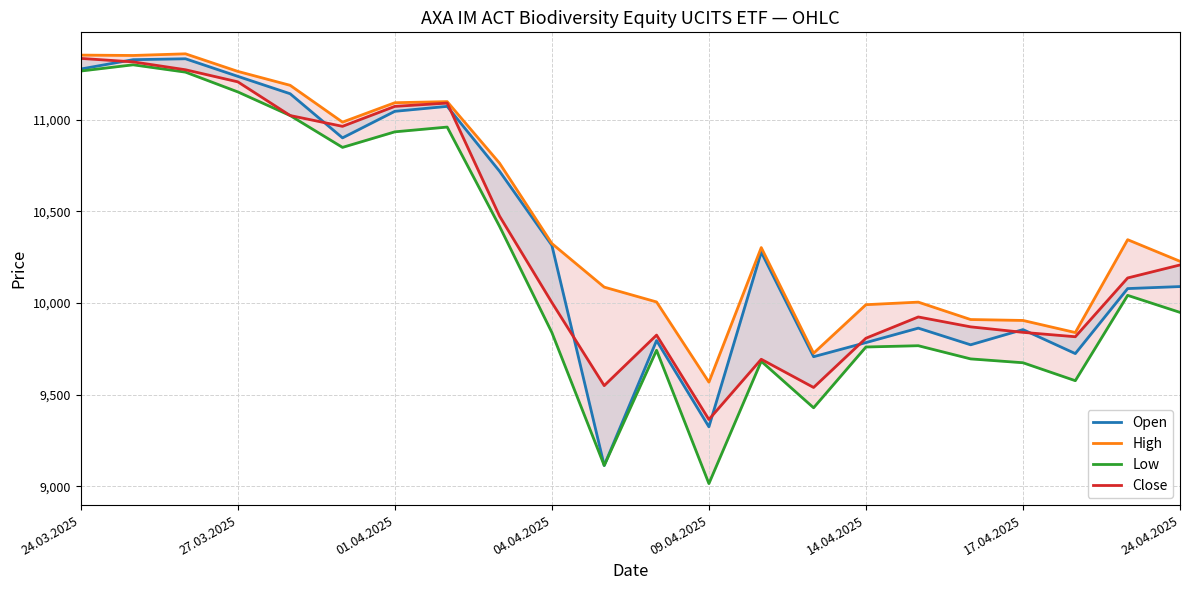

What position from the right is 19?

3